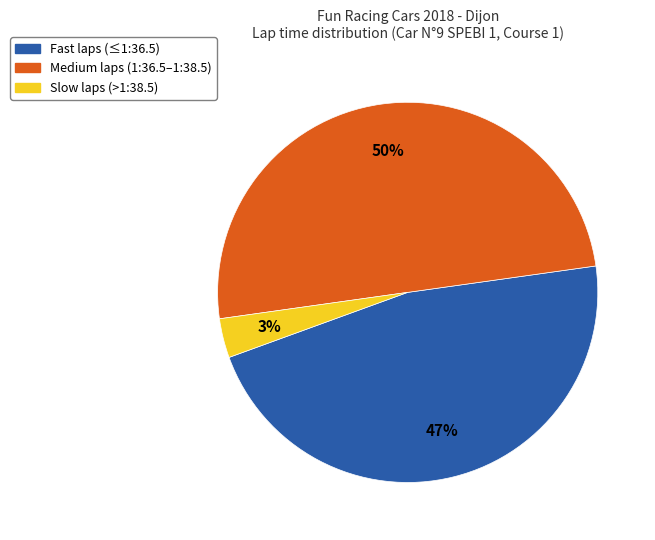

Between Medium laps (1:36.5–1:38.5) and Fast laps (≤1:36.5), which is larger?

Medium laps (1:36.5–1:38.5)